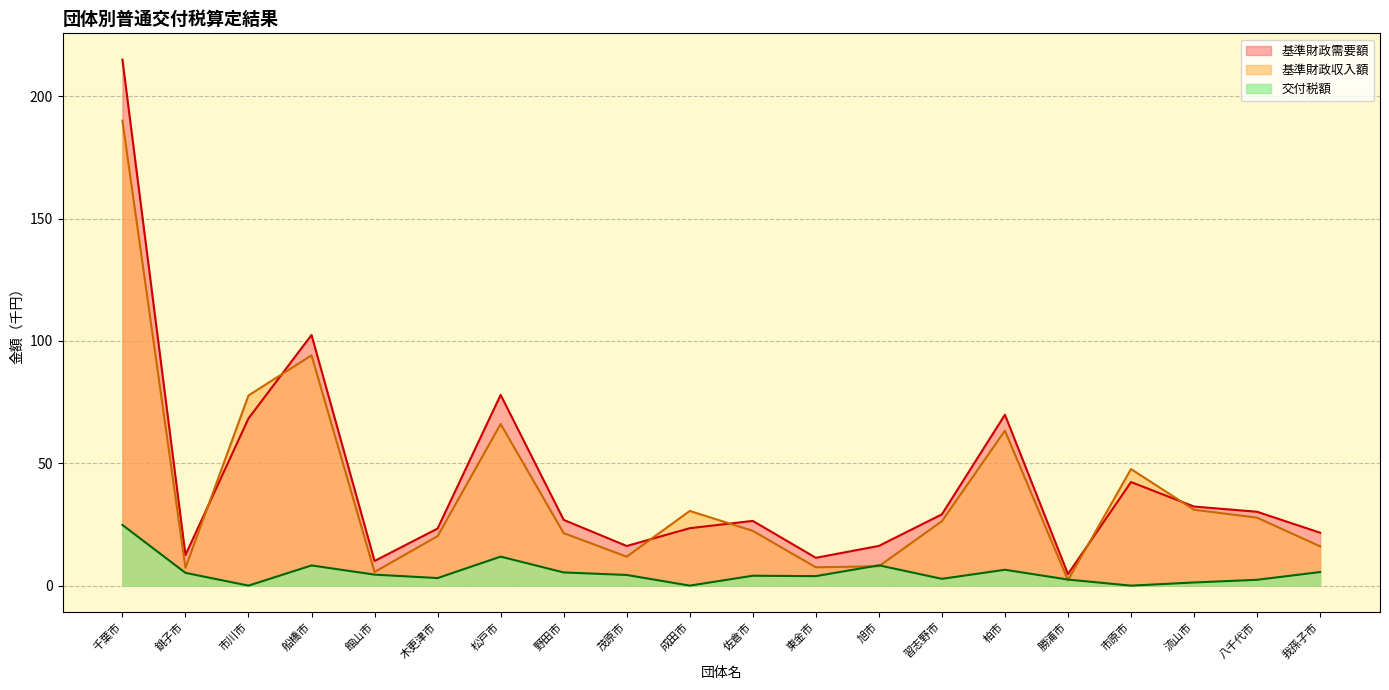

What are all the series names shown in the legend?

基準財政需要額, 基準財政収入額, 交付税額